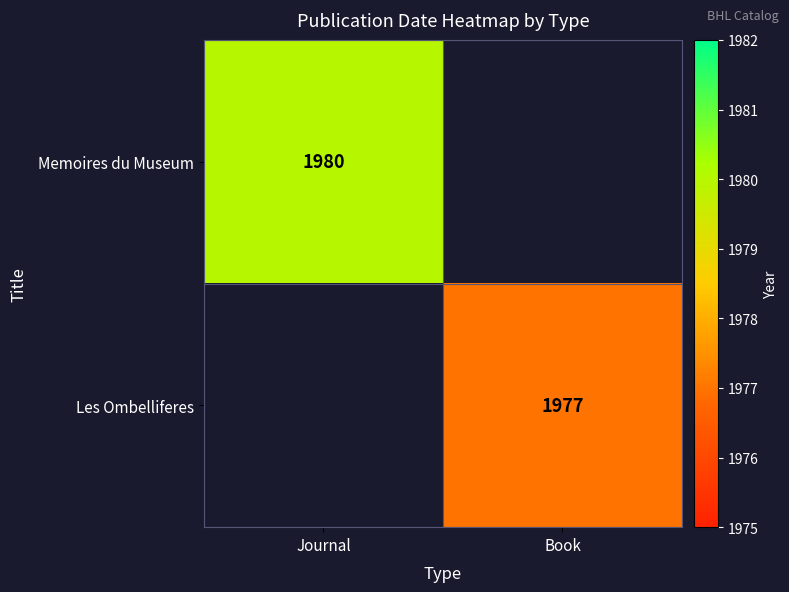

What is the minimum value shown in the chart?

1977.0